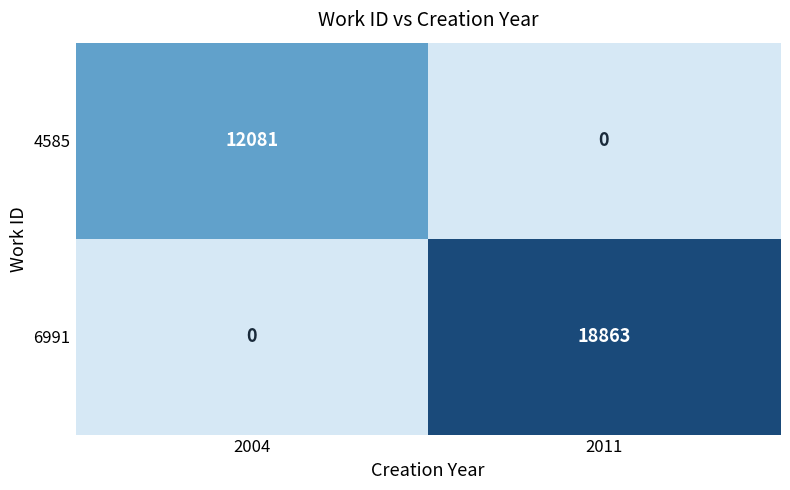

What is the total value across all series at 2011?

18863